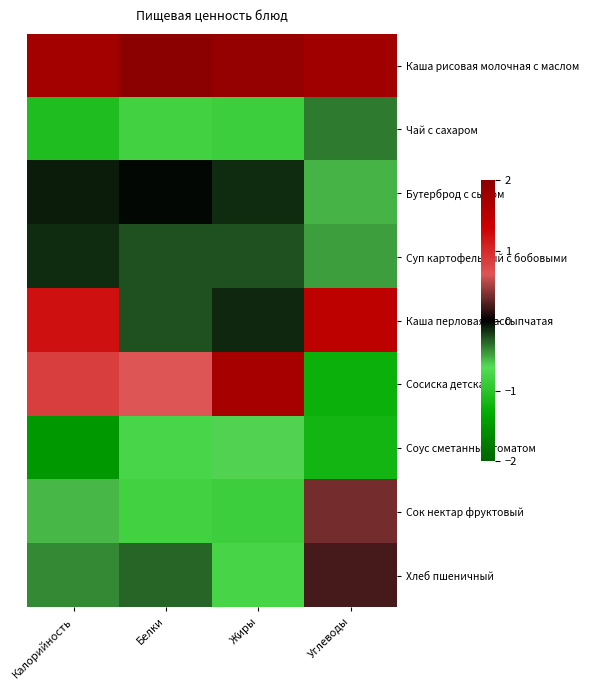

Which series has the widest spread of values?

Сосиска детская